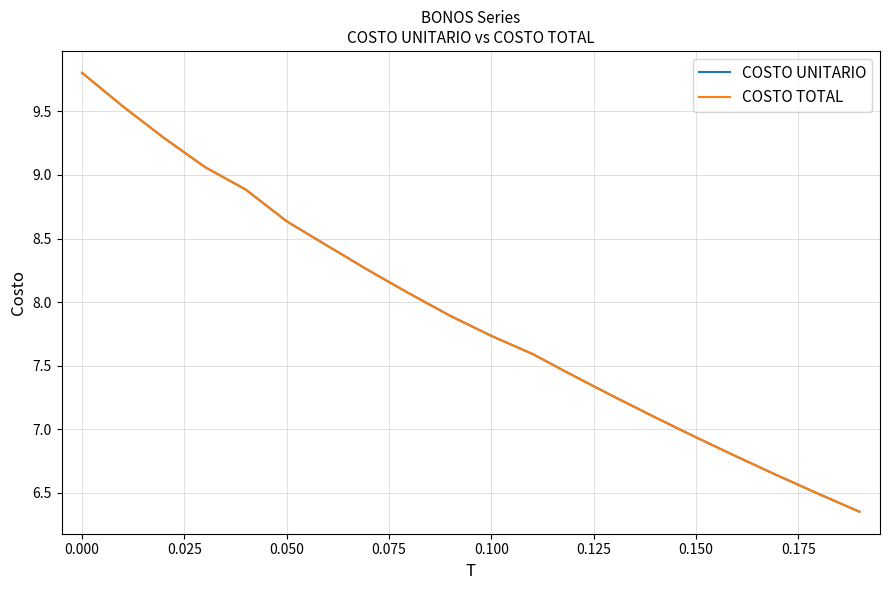

Does the chart display data point markers on the line(s)?

No